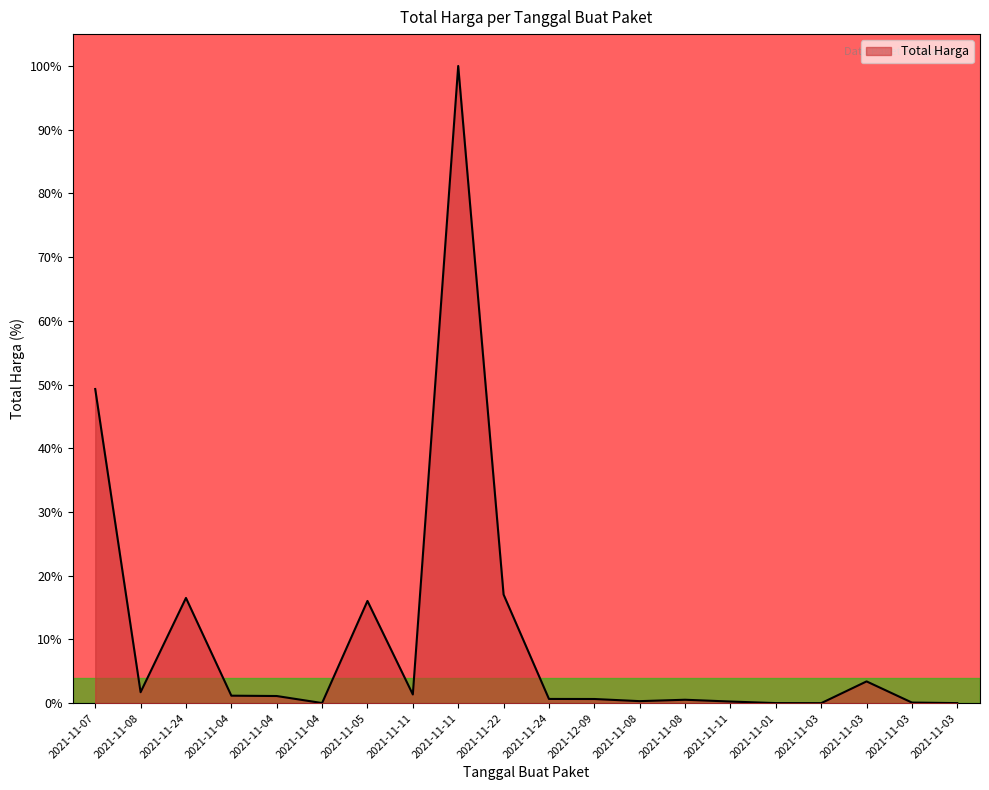

Rank the categories by value from lowest to highest.

2021-11-03, 2021-11-03, 2021-11-01, 2021-11-04, 2021-11-03, 2021-11-11, 2021-11-08, 2021-11-08, 2021-12-09, 2021-11-24, 2021-11-04, 2021-11-04, 2021-11-11, 2021-11-08, 2021-11-03, 2021-11-05, 2021-11-24, 2021-11-22, 2021-11-07, 2021-11-11